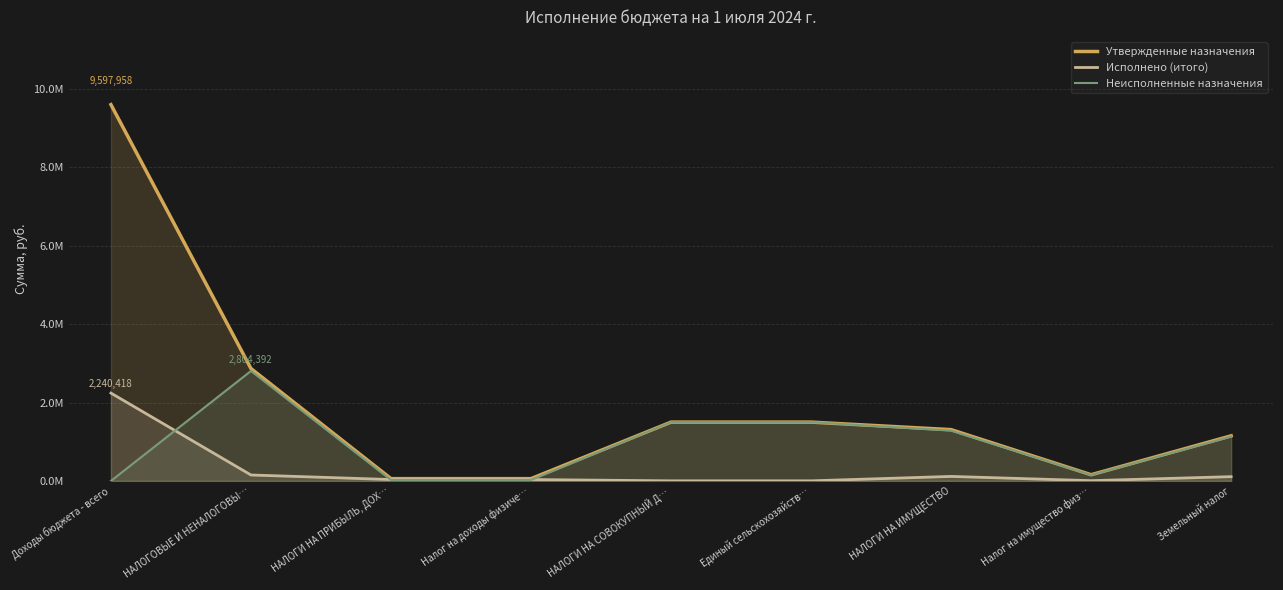

Rank the series at НАЛОГИ НА ИМУЩЕСТВО from highest to lowest value.

Утвержденные назначения, Неисполненные назначения, Исполнено (итого)